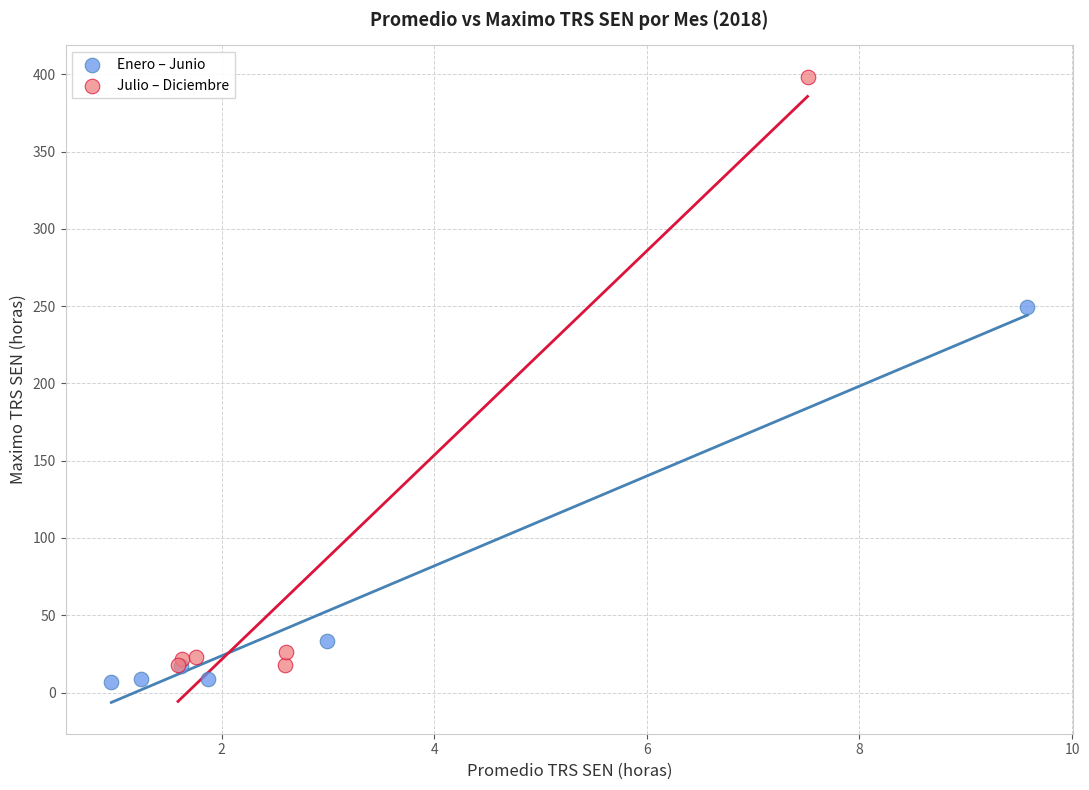

Which series has the widest spread of Y values?

Julio – Diciembre